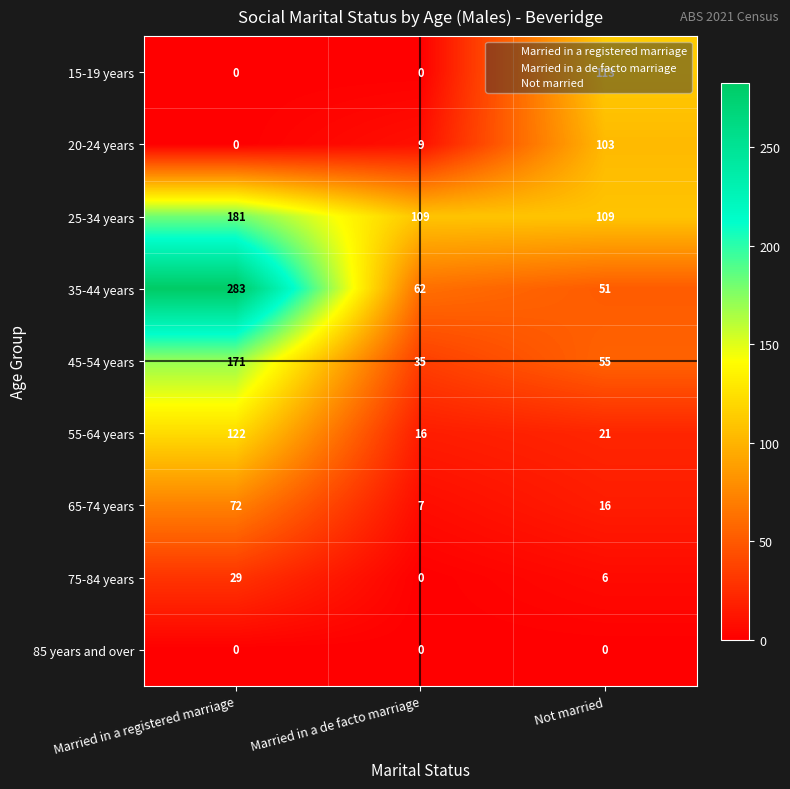

Which series has the largest range (max minus min)?

35-44 years